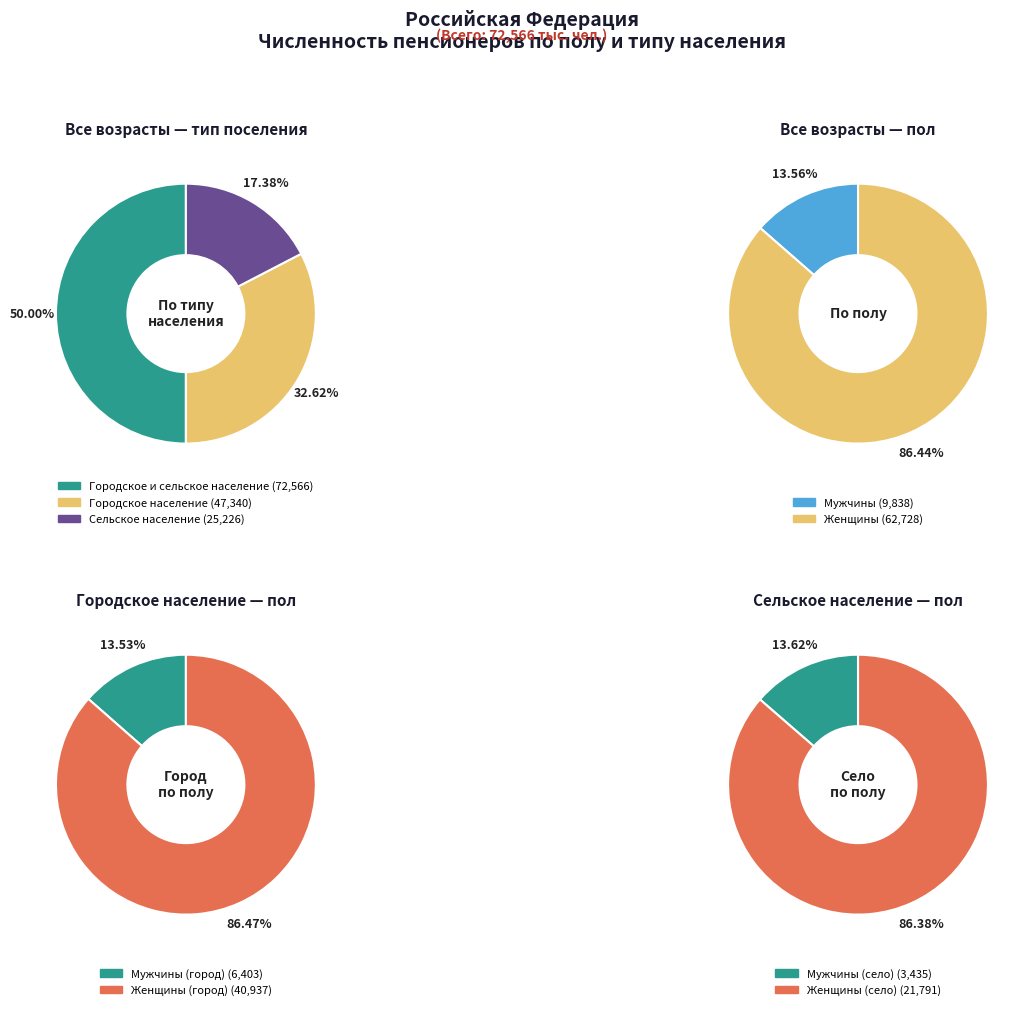

Combined, do Городское и сельское население and Городское население account for over 50%?

Yes